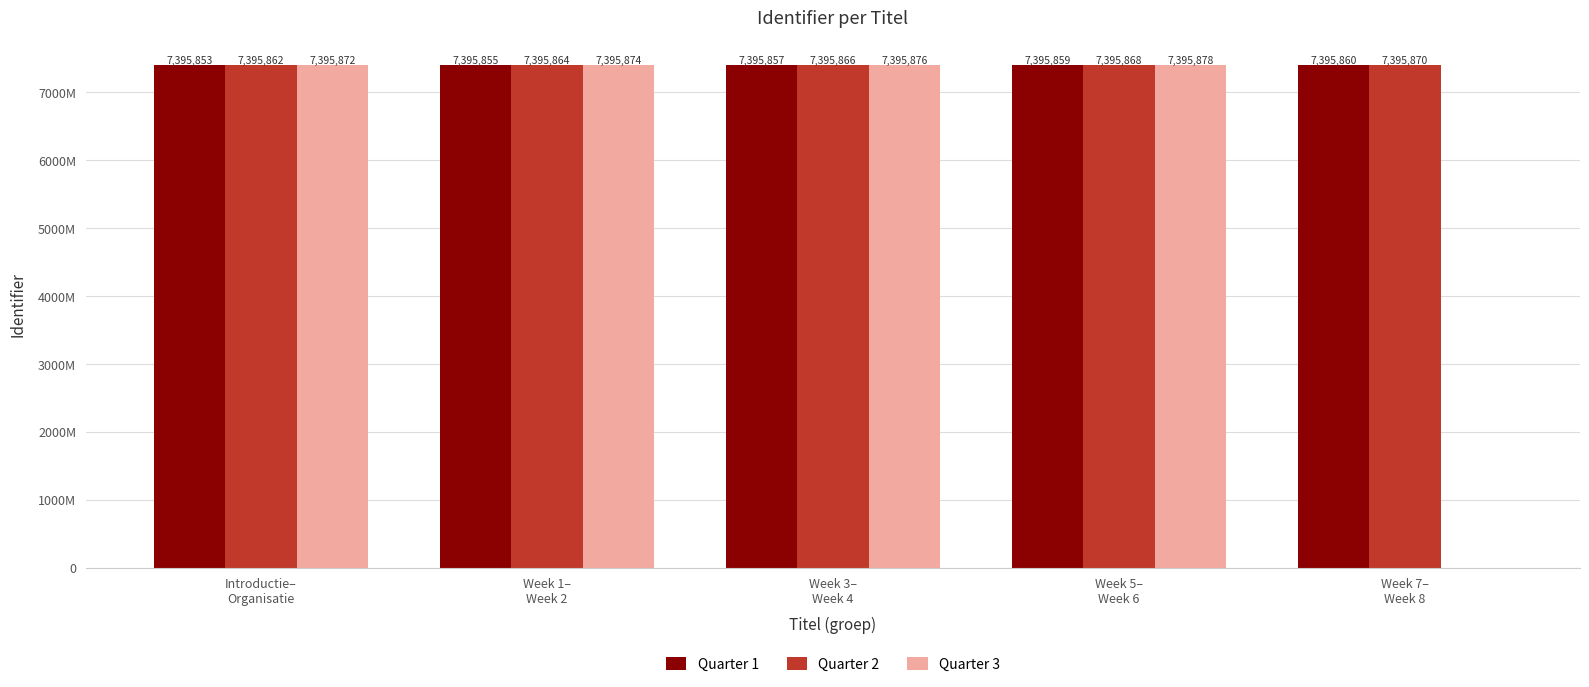

The value of Quarter 1 at Week 7–
Week 8 is 12856727. True or false?

False